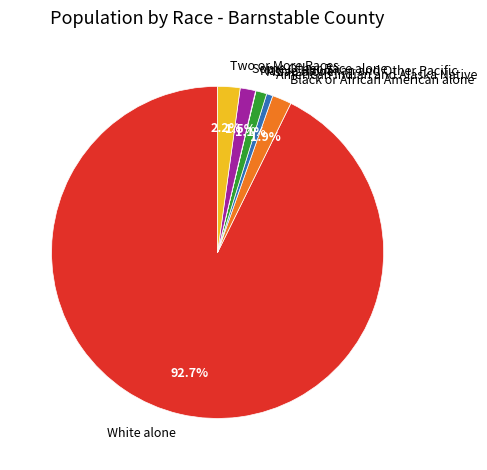

True or false: Some Other Race alone accounts for 11% of the total.

False